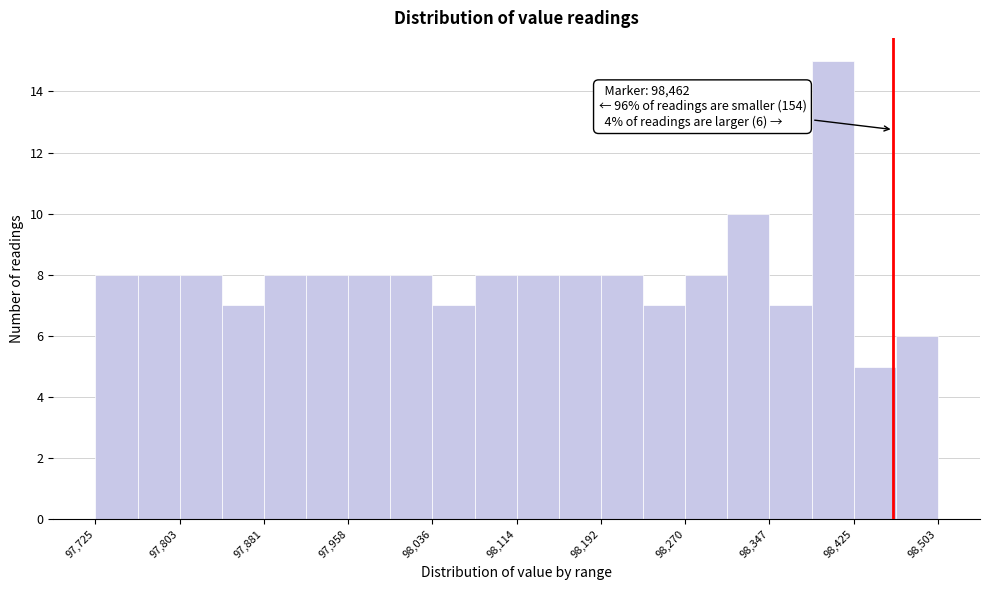

Read against the x-axis, roughly where is the centre of the tallest bar?

98410